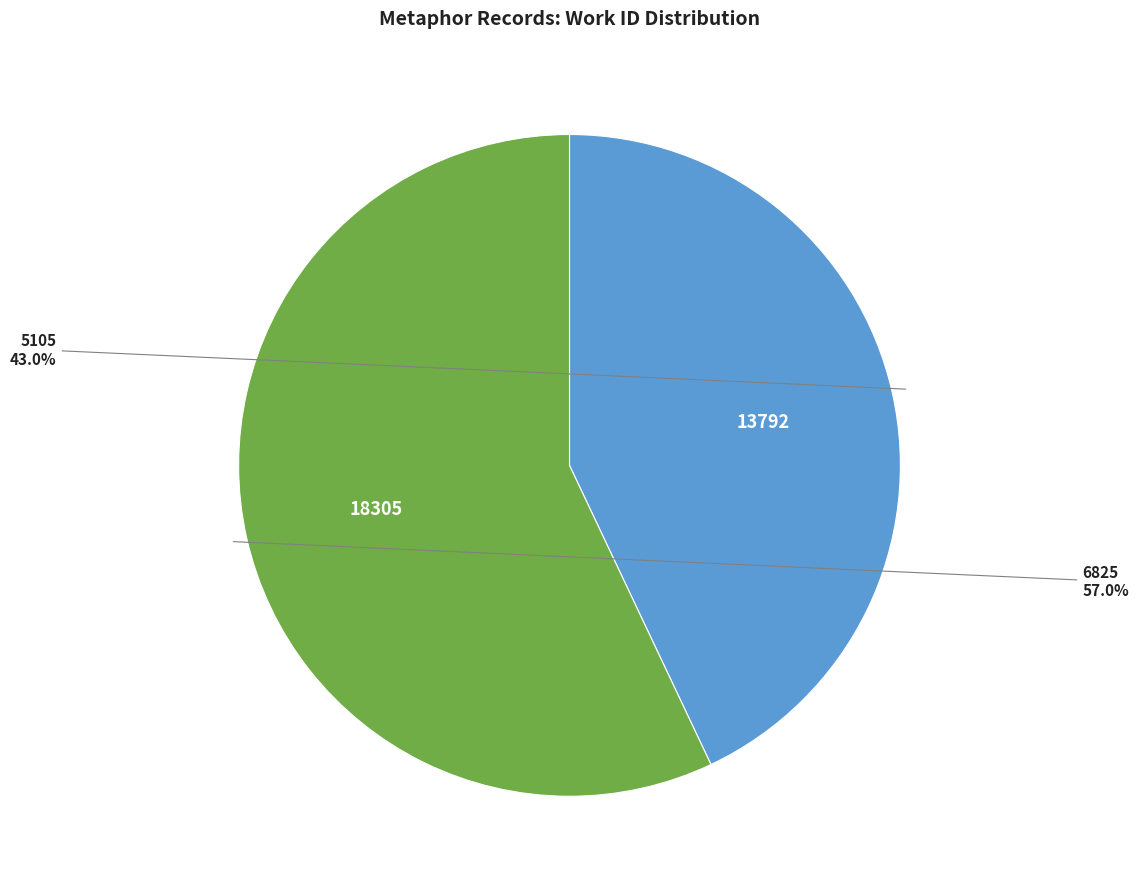

Which category has the smallest portion of the pie?

5105